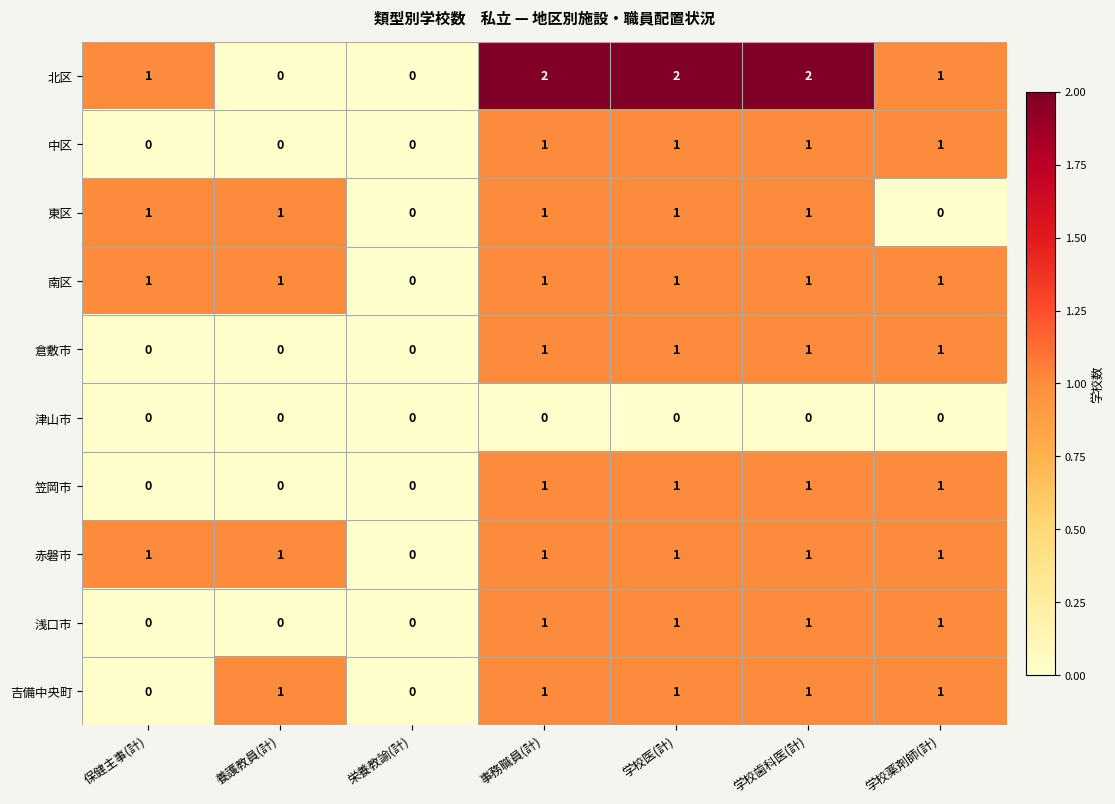

What is the total value across all series at 学校歯科医(計)?

10